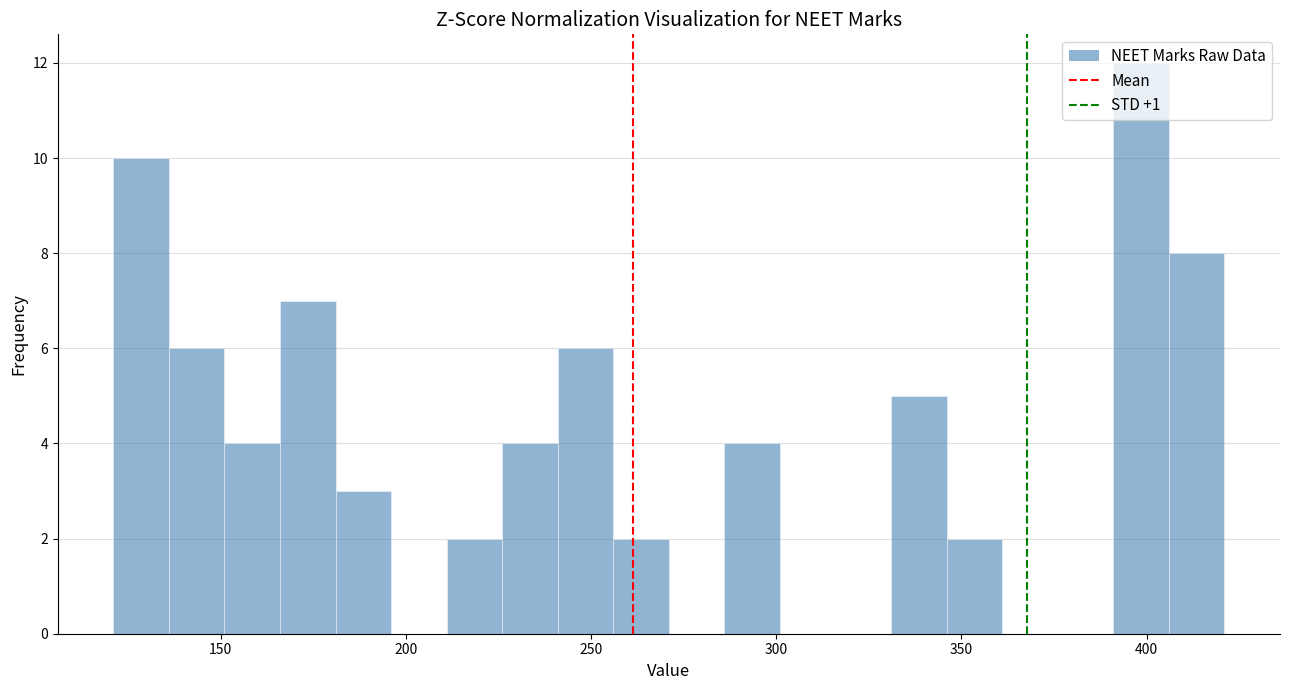

Read against the x-axis, roughly where is the centre of the tallest bar?

400